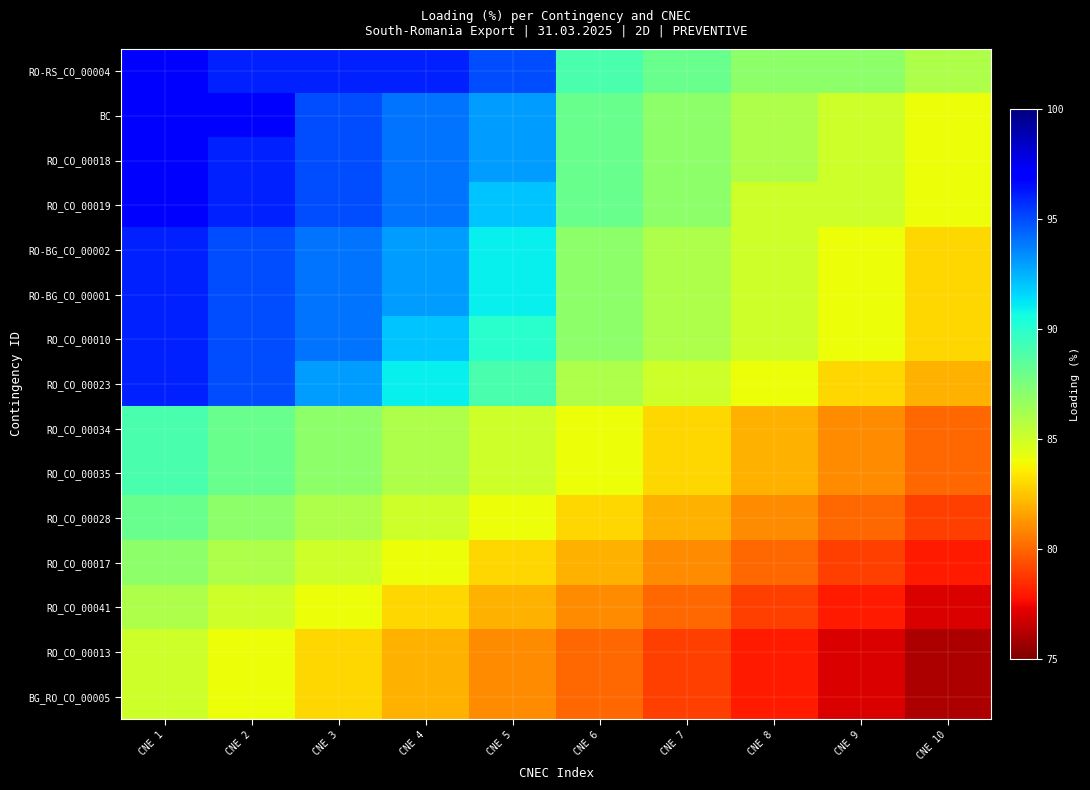

Which series has the largest total across all categories?

RO-RS_CO_00004